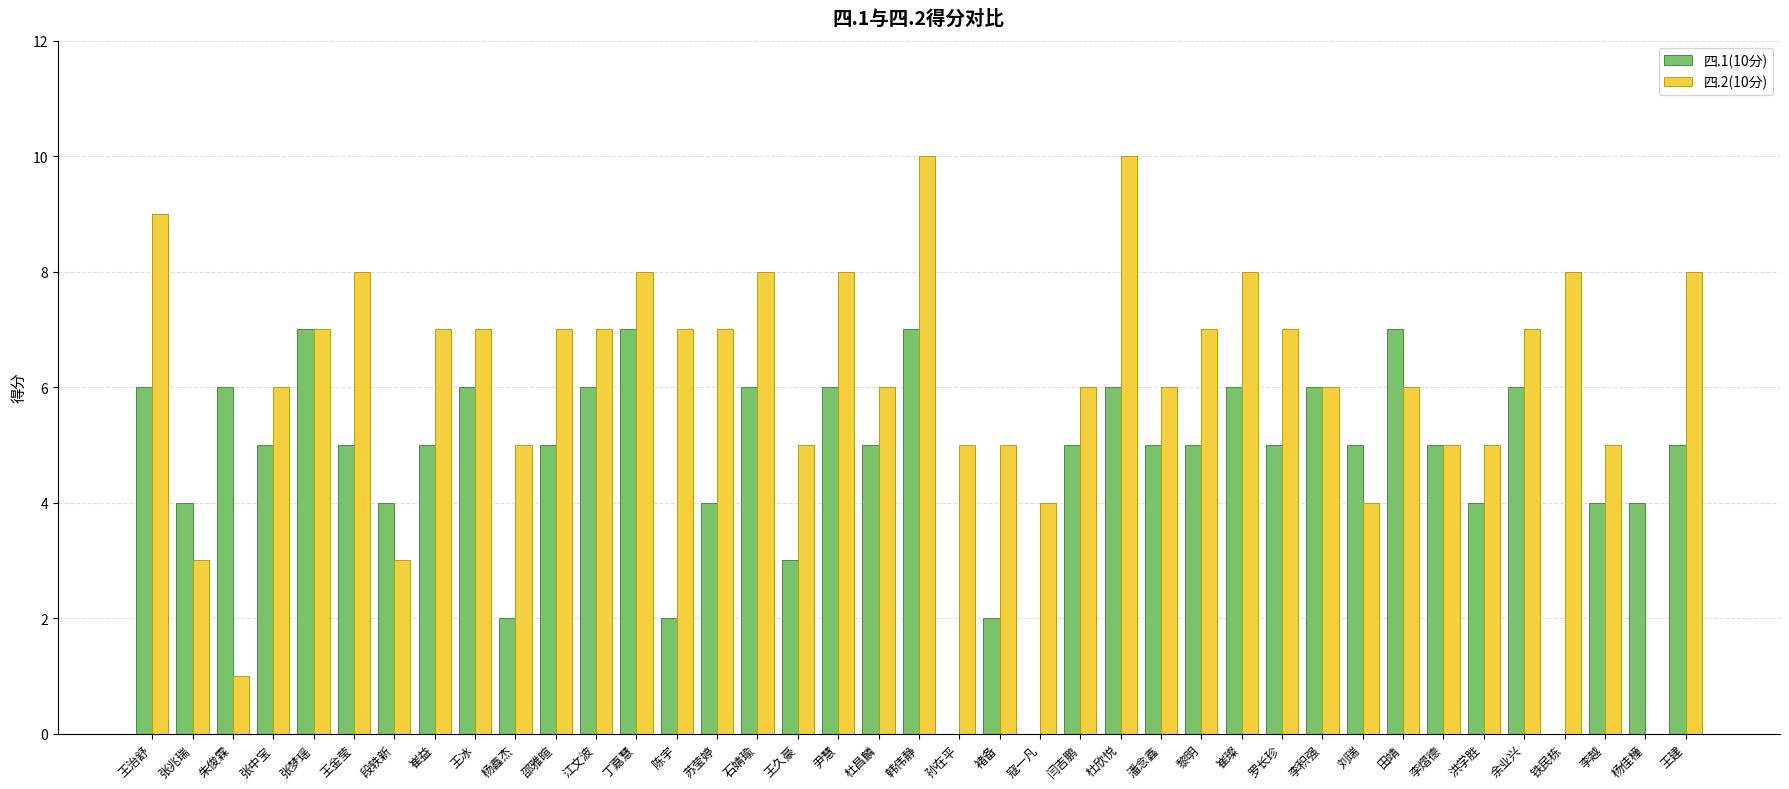

Where does the 四.1(10分) series first go above 5?

王治舒